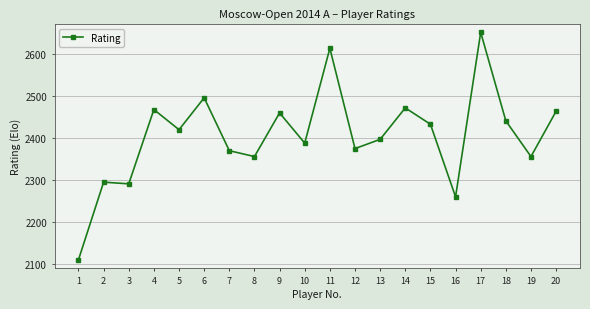

Which category has the highest value across all series?

17